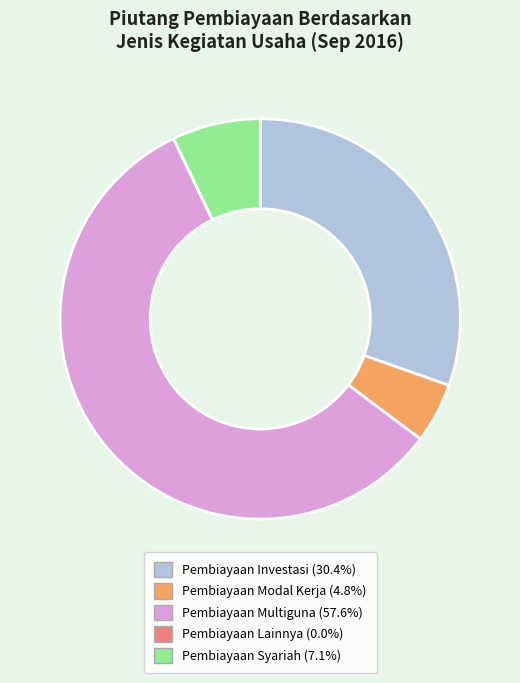

What is the majority slice?

Pembiayaan Multiguna